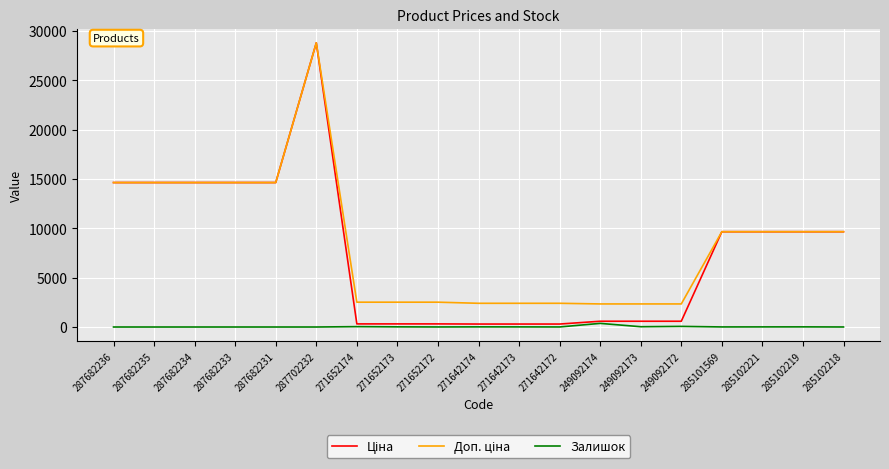

True or false: Залишок has a value of 11.0 at 285102221.

True